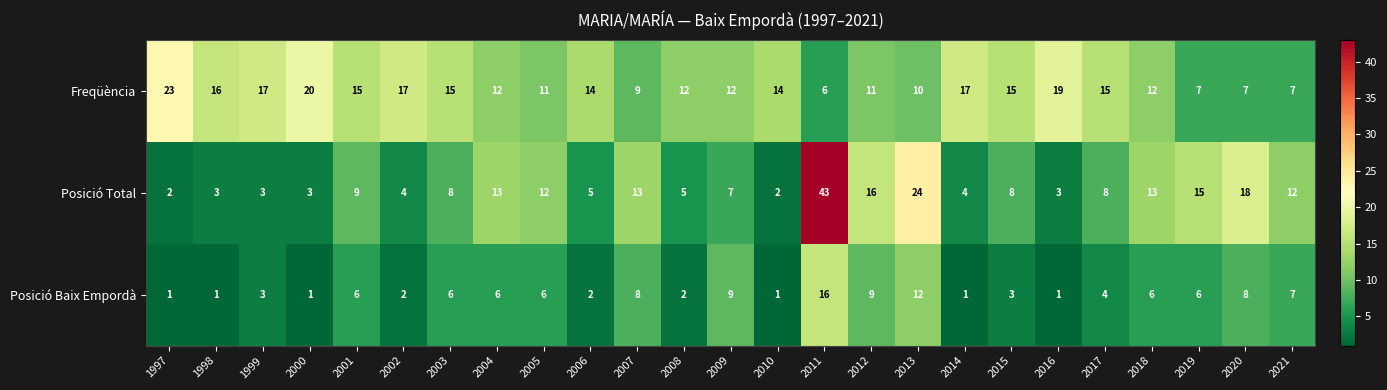

How many categories are shown in the chart?

25